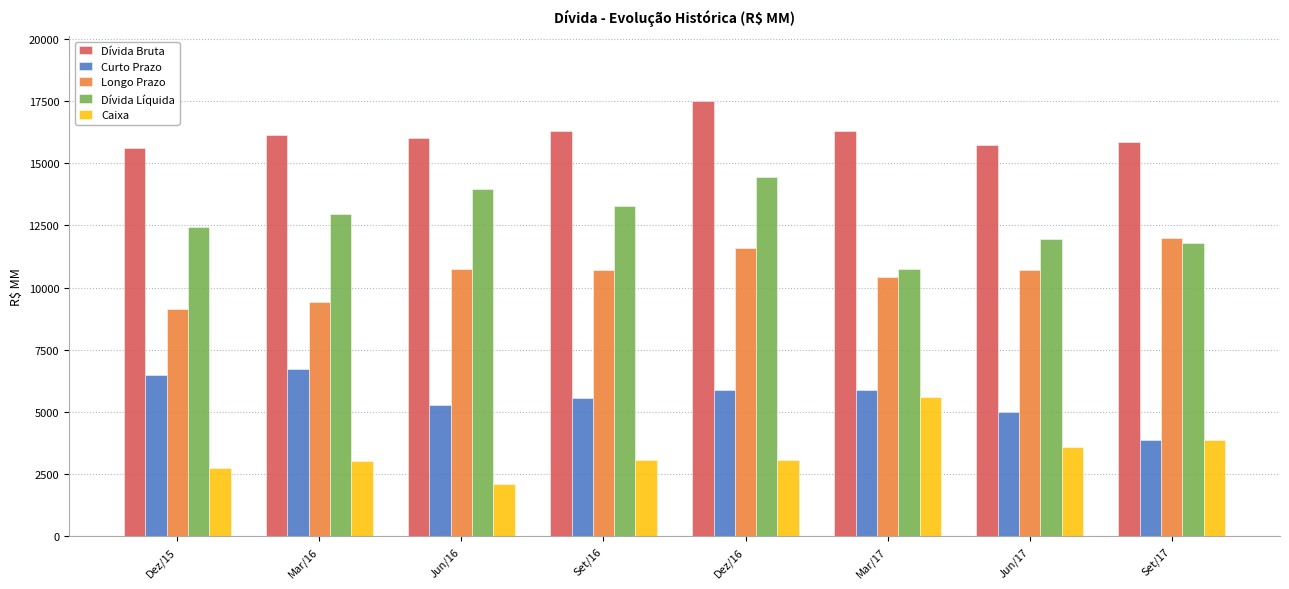

What is the spread (max minus min) of values at Jun/16?

13911.1